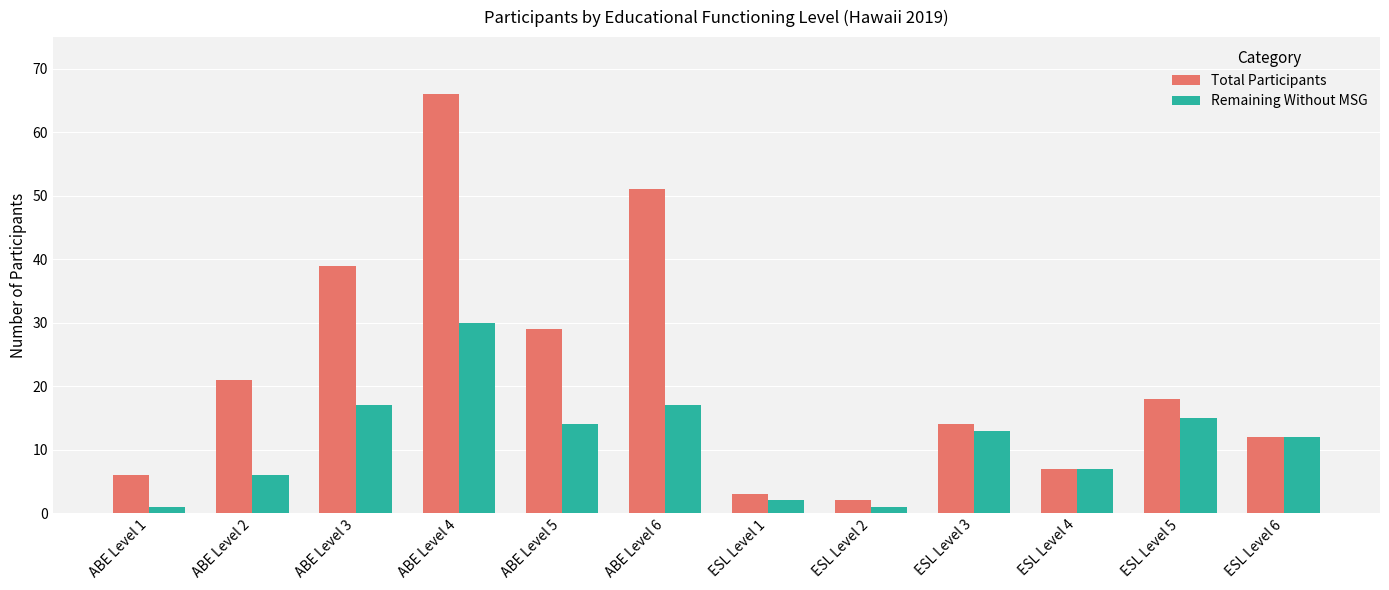

What is the sum of all Total Participants values?

268